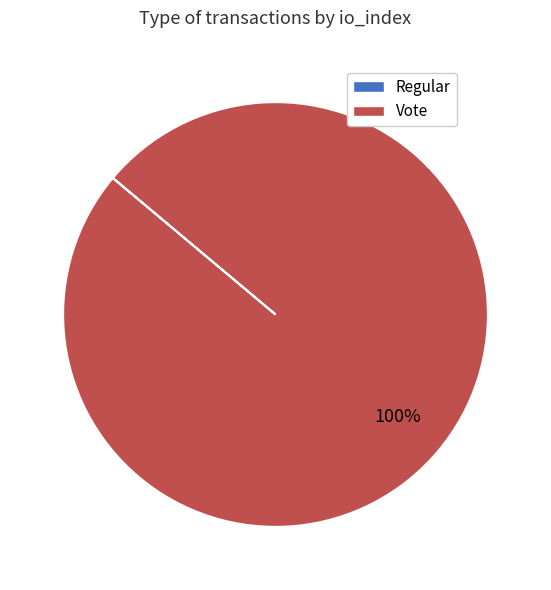

Is it true that Vote is 100% of the pie?

True